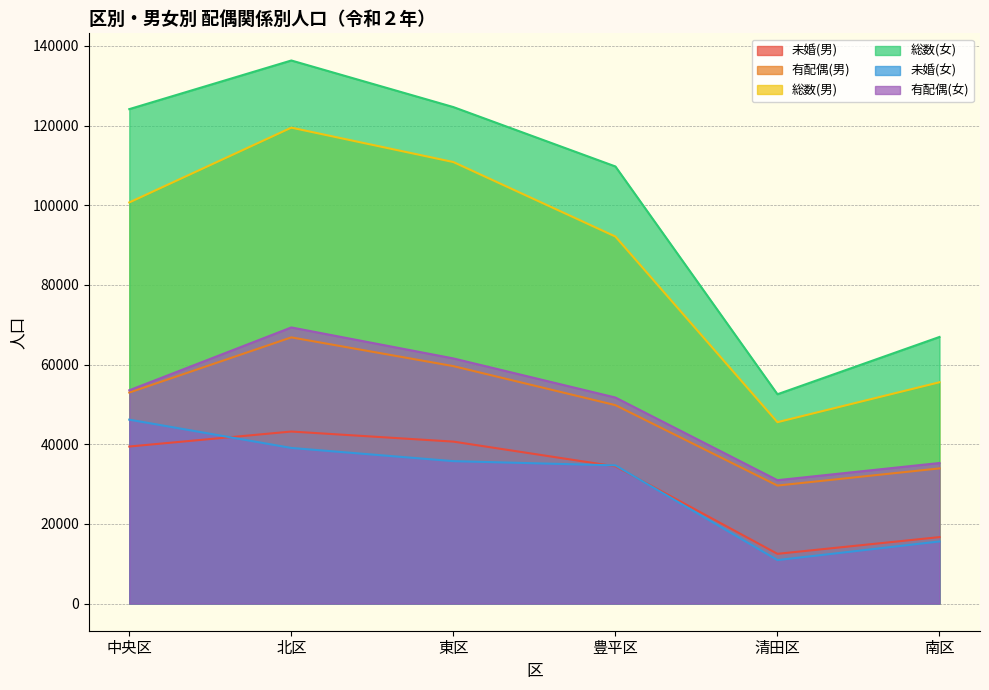

At which category is the sum across all series the highest?

北区